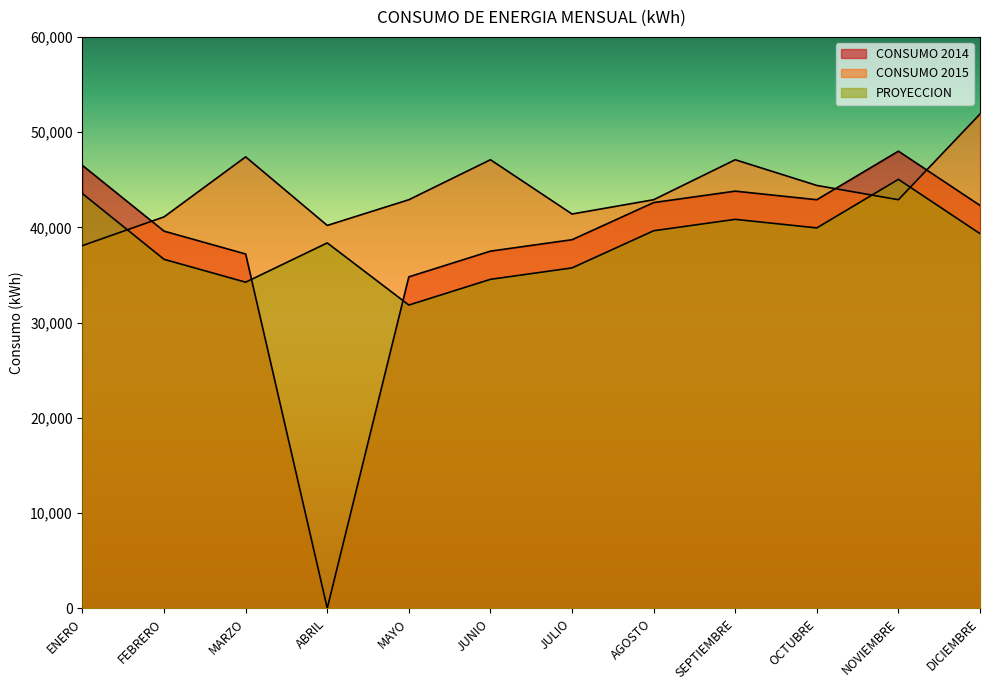

How many data points in CONSUMO 2014 are less than 42300?

6